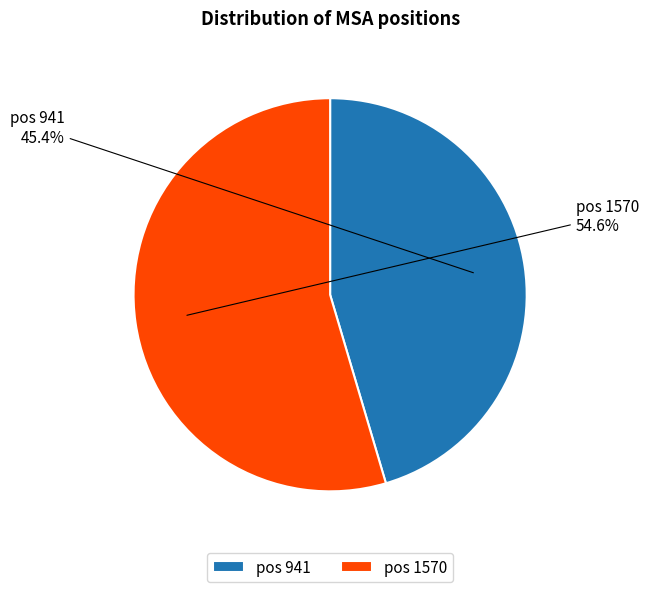

Does any single category account for the majority?

Yes